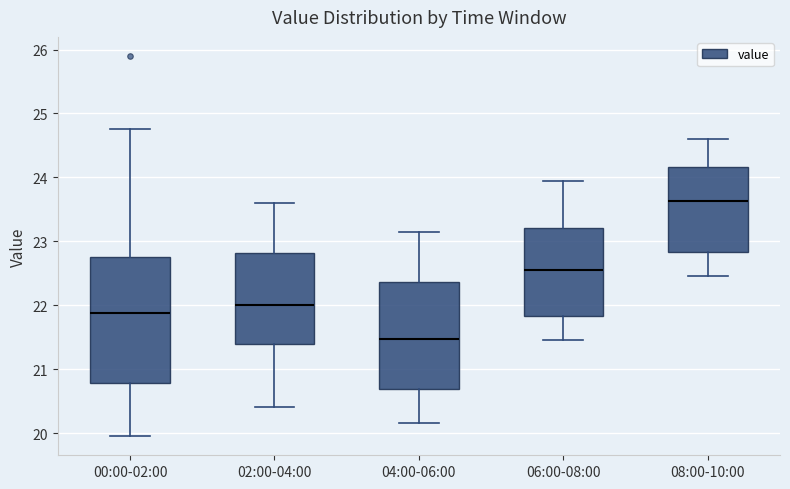

Reading left to right, read every box against the y-axis: the position of its median line, the range the box covers, and the ends of its whiskers. The values are not printed on the chart, so give them approximately, as read against the axis.

00:00-02:00: median 21.9, box 20.8 to 22.7, whiskers 20.0 to 24.8
02:00-04:00: median 22.0, box 21.4 to 22.8, whiskers 20.4 to 23.6
04:00-06:00: median 21.5, box 20.7 to 22.4, whiskers 20.2 to 23.2
06:00-08:00: median 22.6, box 21.8 to 23.2, whiskers 21.5 to 24.0
08:00-10:00: median 23.6, box 22.8 to 24.2, whiskers 22.5 to 24.6